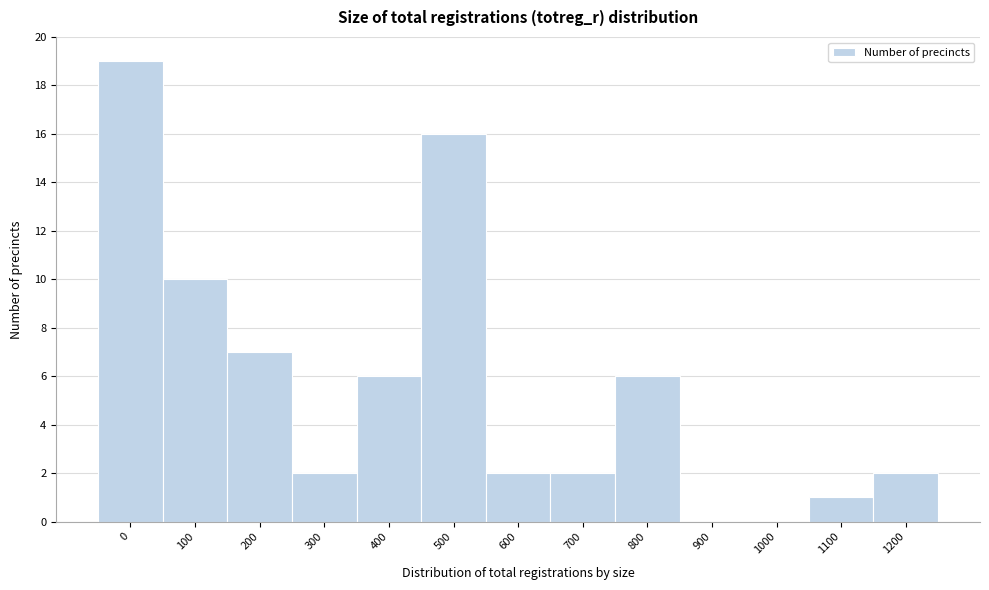

Reading left to right, list all the values displayed in this chart.

0=19	100=10	200=7	300=2	400=6	500=16	600=2	700=2	800=6	900=0	1000=0	1100=1	1200=2